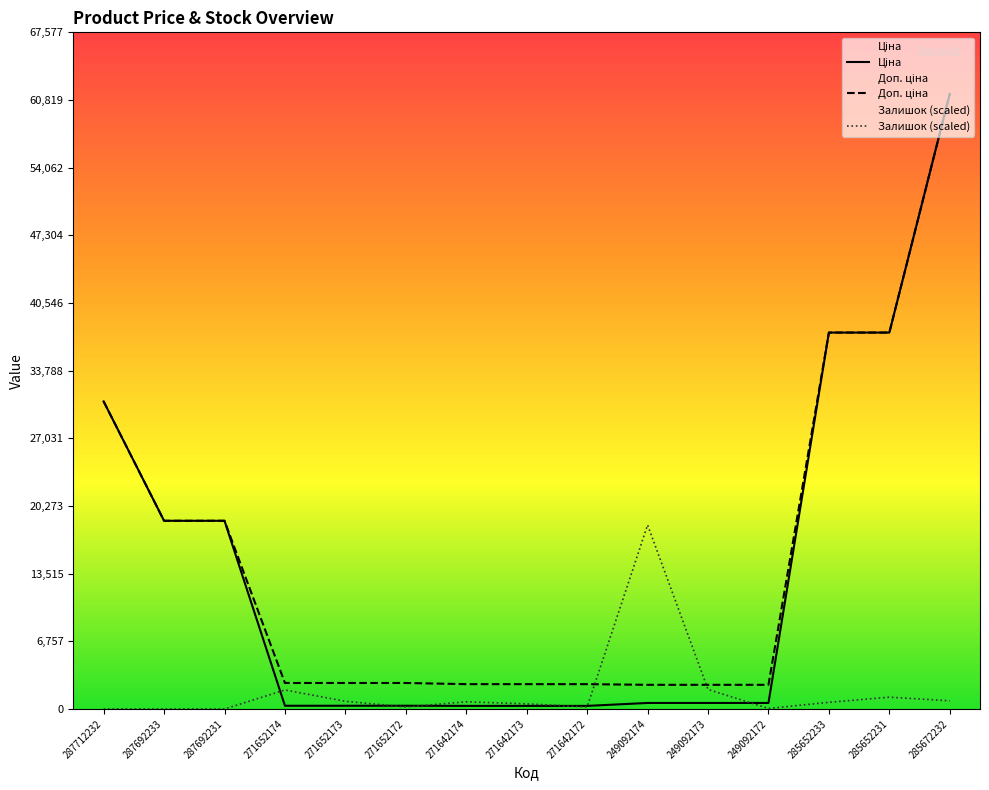

What are all the series names shown in the legend?

Ціна, Доп. ціна, Залишок (scaled)